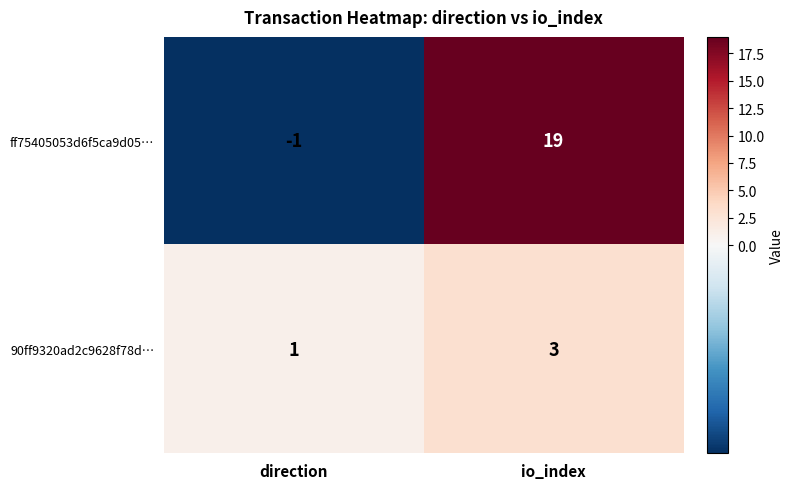

Reading left to right, list all the values displayed in this chart.

ff75405053d6f5ca9d05…: direction=-1	io_index=19
90ff9320ad2c9628f78d…: direction=1	io_index=3